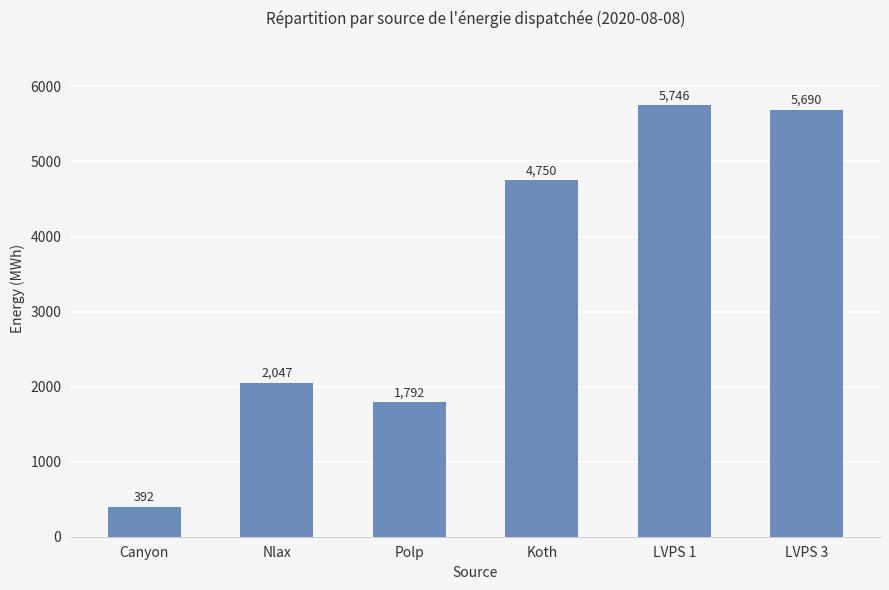

How many bars are there in total?

6